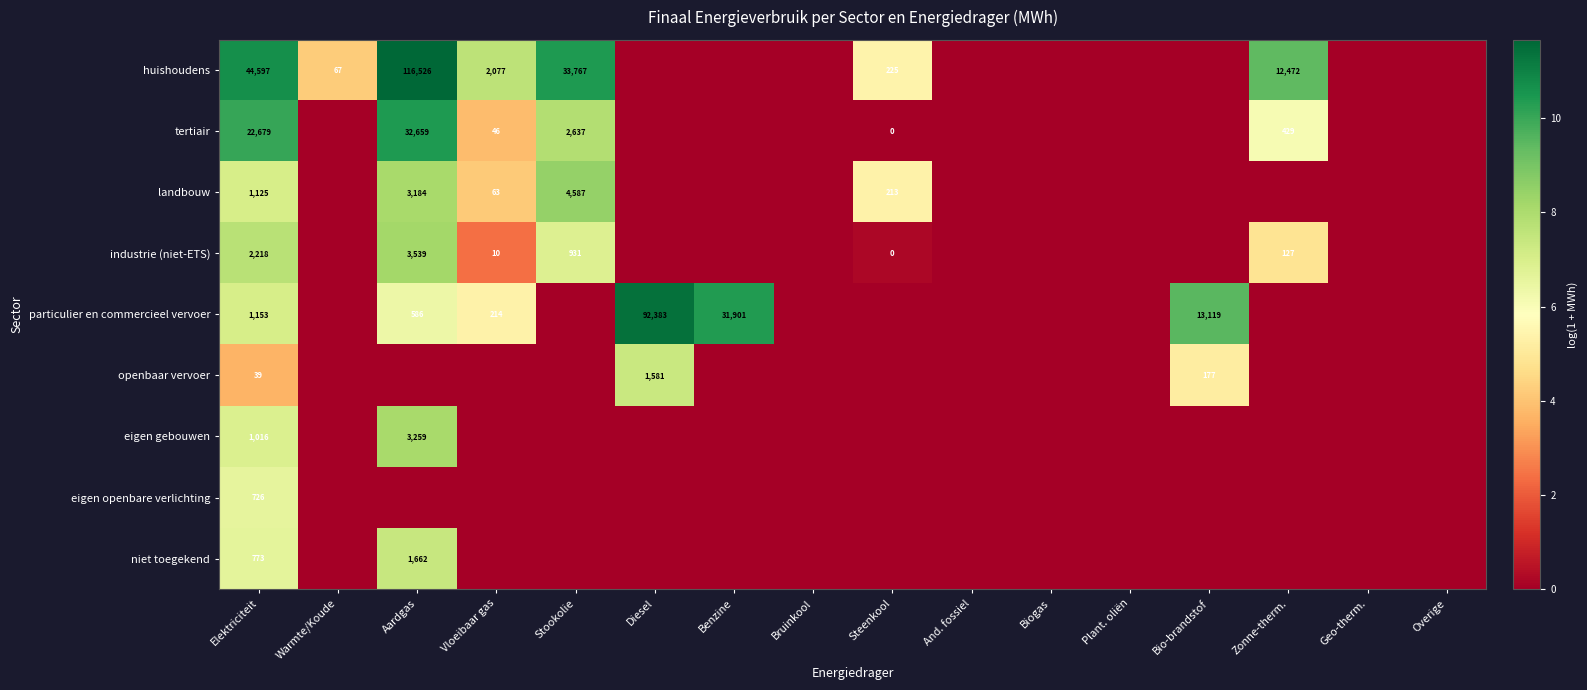

Is it true that landbouw equals 3184 at Aardgas?

True